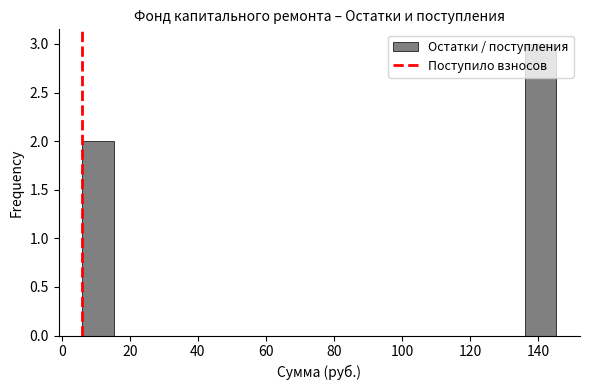

Which range on the x-axis has the tallest bar?

136 to 146